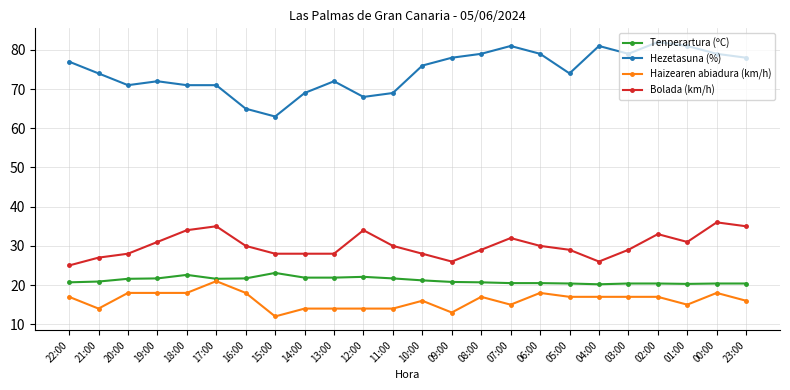

True or false: Bolada (km/h) has a value of 35.0 at 23:00.

True